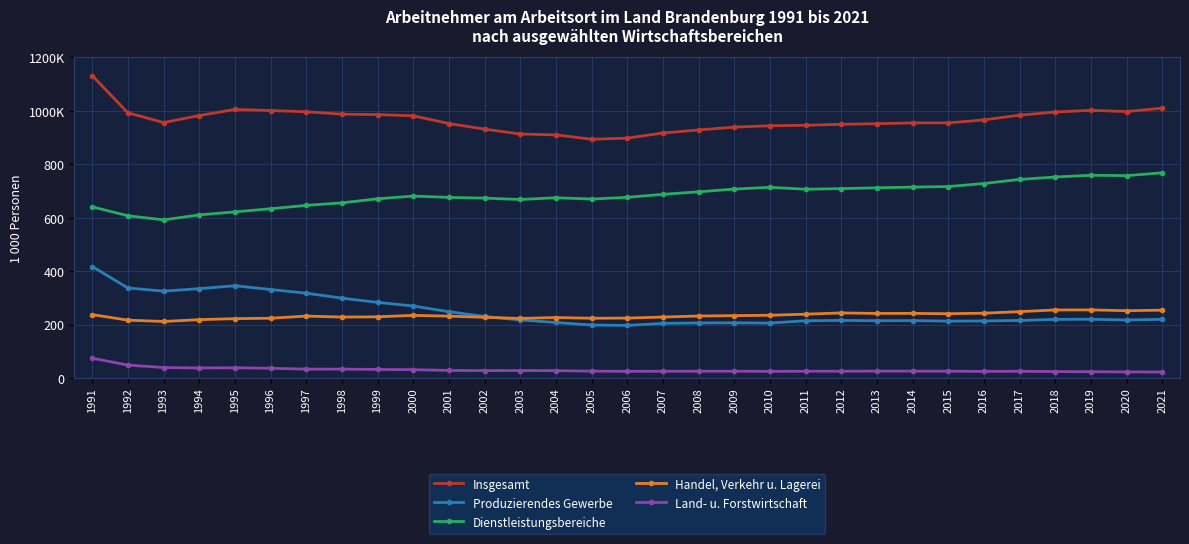

The Produzierendes Gewerbe series shows 54.2 at 2003. True or false?

False